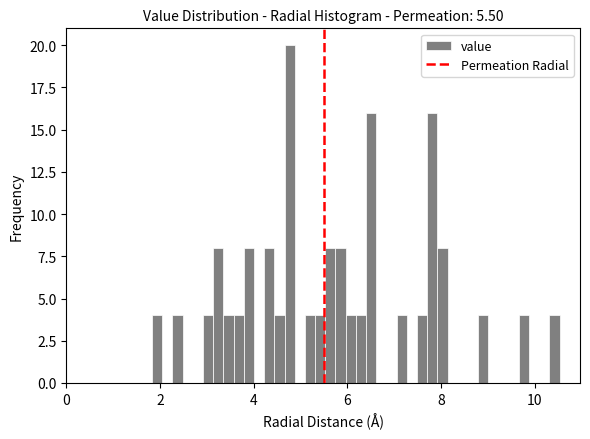

Read against the x-axis, roughly where is the centre of the tallest bar?

4.8